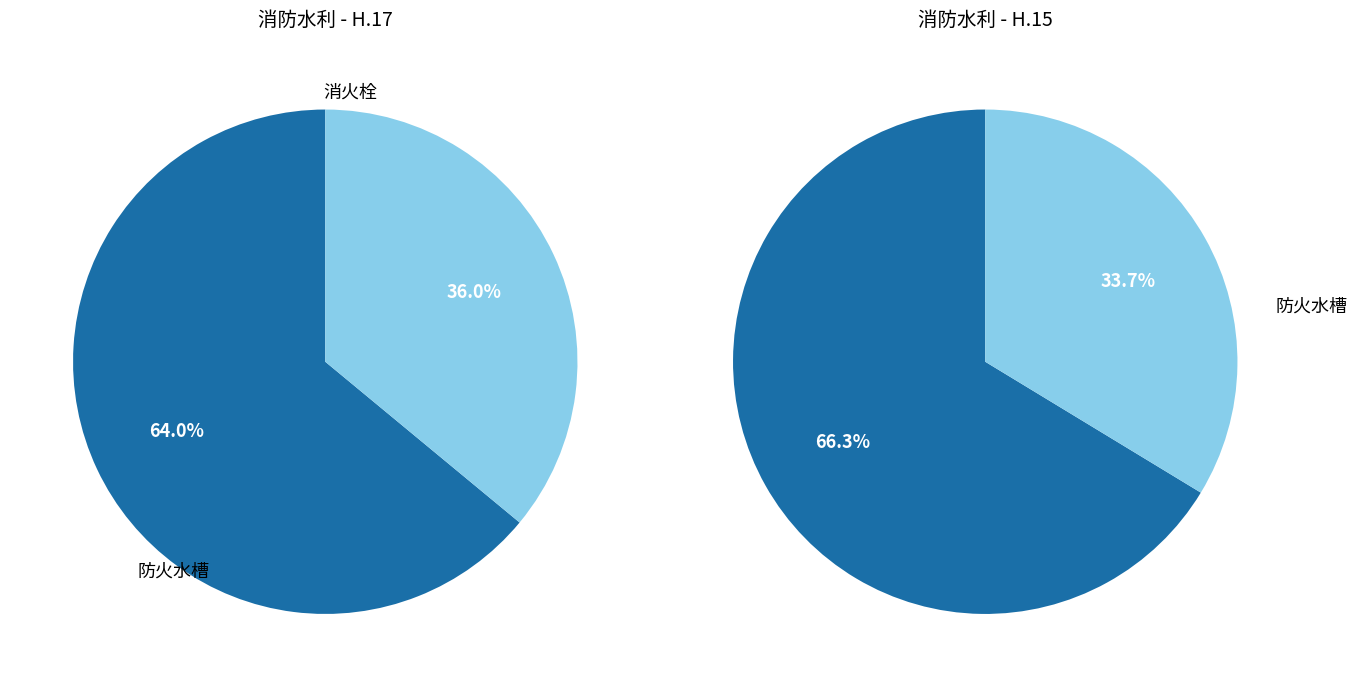

At 19, list the series in order from smallest to largest.

消火栓, 防火水槽